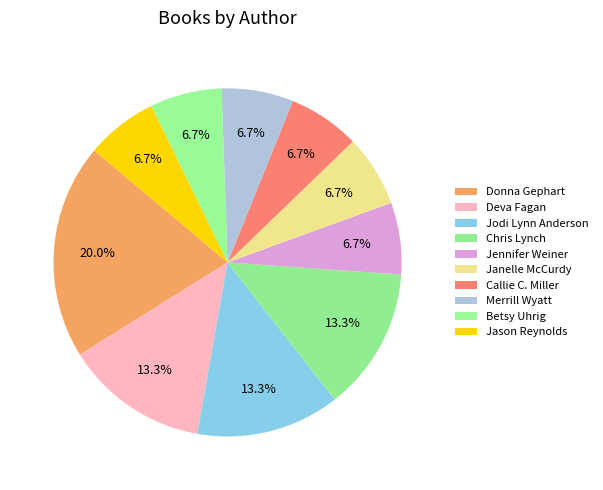

Is the sum of Jodi Lynn Anderson and Janelle McCurdy greater than half?

No